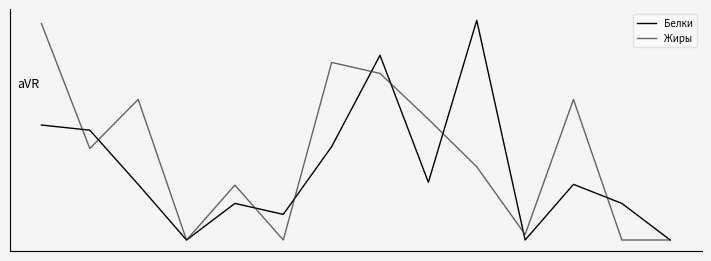

Is this an area chart (filled region under the line)?

No